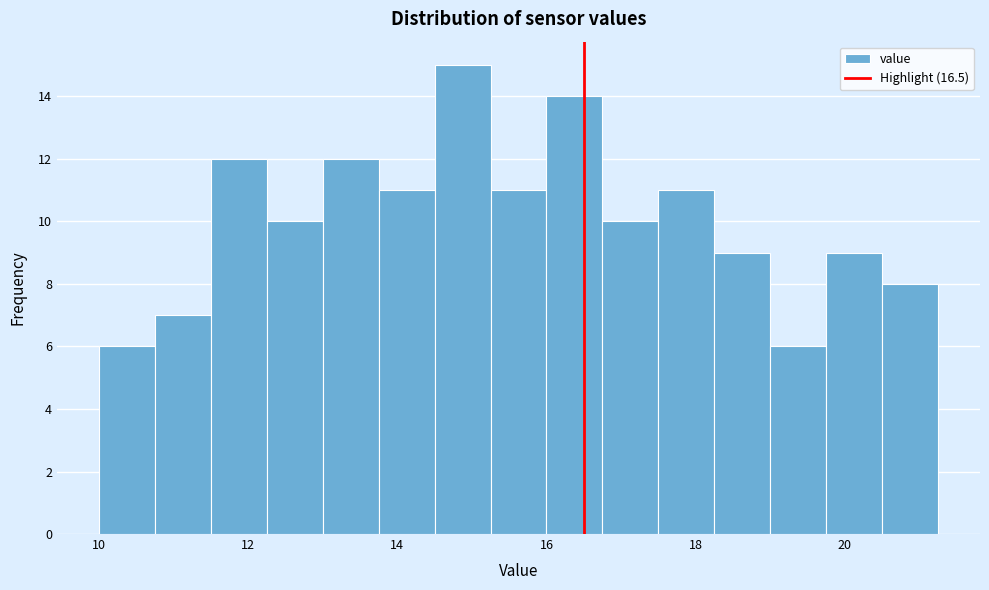

Around what value on the x-axis is the tallest bar? Give the approximate position of its centre, as read against the axis.

14.8